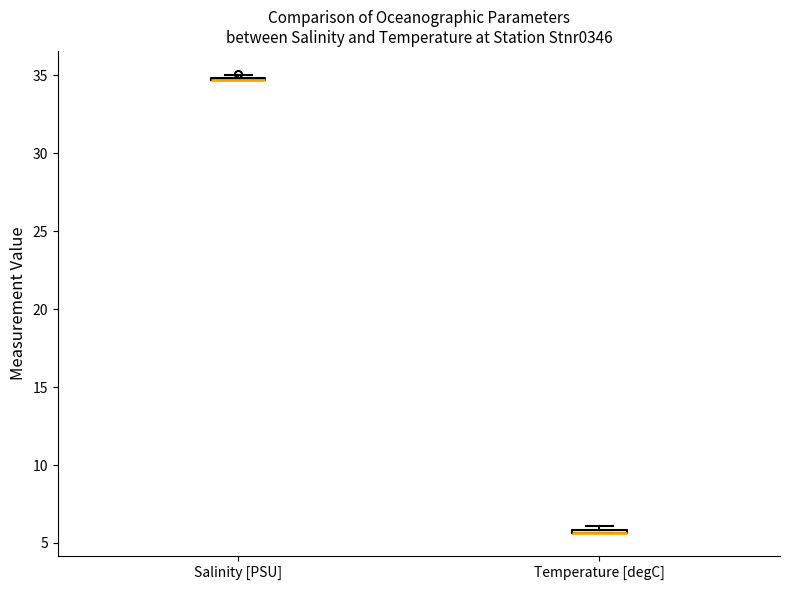

Where is the upper edge of the box for Temperature [degC] on the y-axis? The values are not printed on the chart, so give them approximately, as read against the axis.

6.0